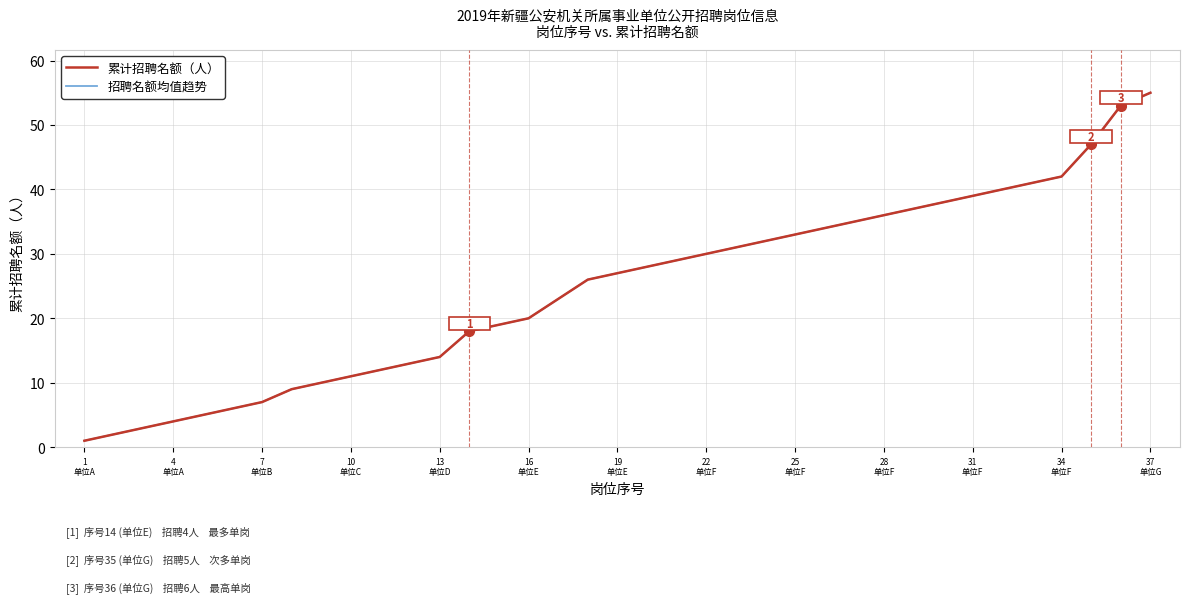

Reading right to left, transcribe all the data shown in this chart.

累计招聘名额: 55.0	53.0	47.0	42.0	41.0	40.0	39.0	38.0	37.0	36.0	35.0	34.0	33.0	32.0	31.0	30.0	29.0	28.0	27.0	26.0	23.0	20.0	19.0	18.0	14.0	13.0	12.0	11.0	10.0	9.0	7.0	6.0	5.0	4.0	3.0	2.0	1.0
招聘名额平均趋势: 55.0	53.0	47.0	42.0	41.0	40.0	39.0	38.0	37.0	36.0	35.0	34.0	33.0	32.0	31.0	30.0	29.0	28.0	27.0	26.0	23.0	20.0	19.0	18.0	14.0	13.0	12.0	11.0	10.0	9.0	7.0	6.0	5.0	4.0	3.0	2.0	1.0